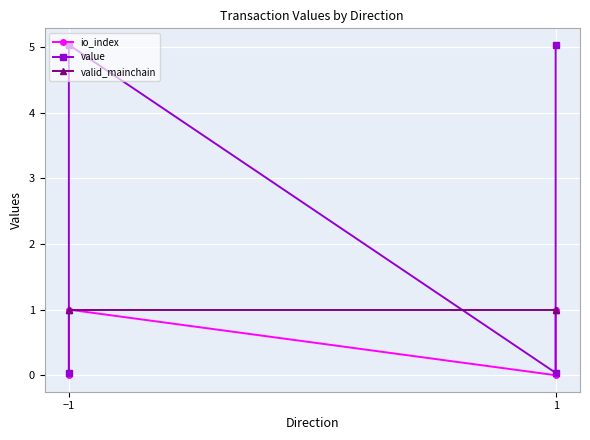

Is the value of valid_mainchain at 1 greater than the value of value at −1?

Yes